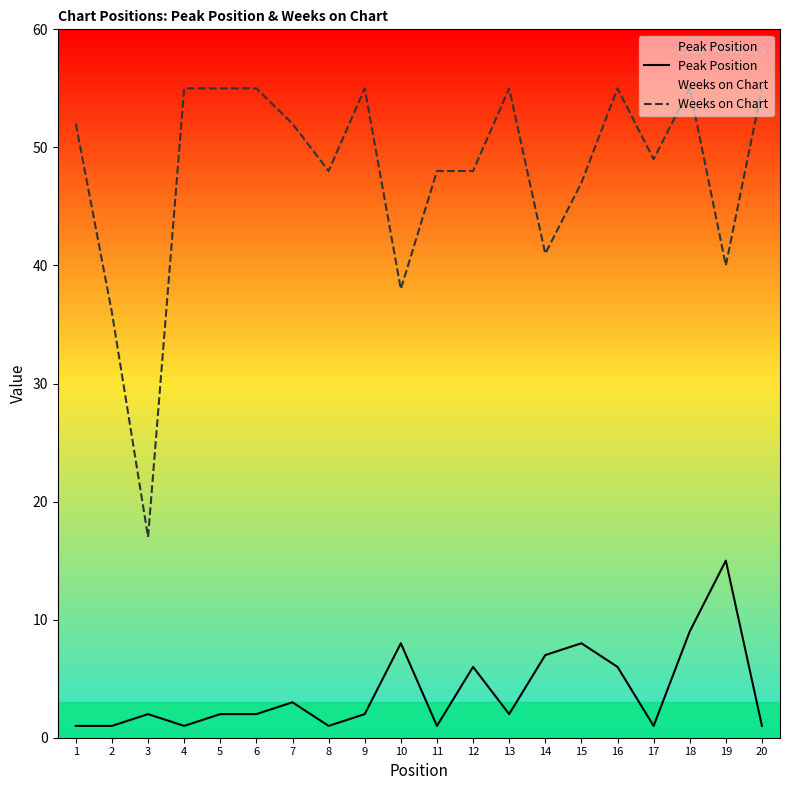

True or false: Weeks on Chart and Peak Position intersect in this chart.

False